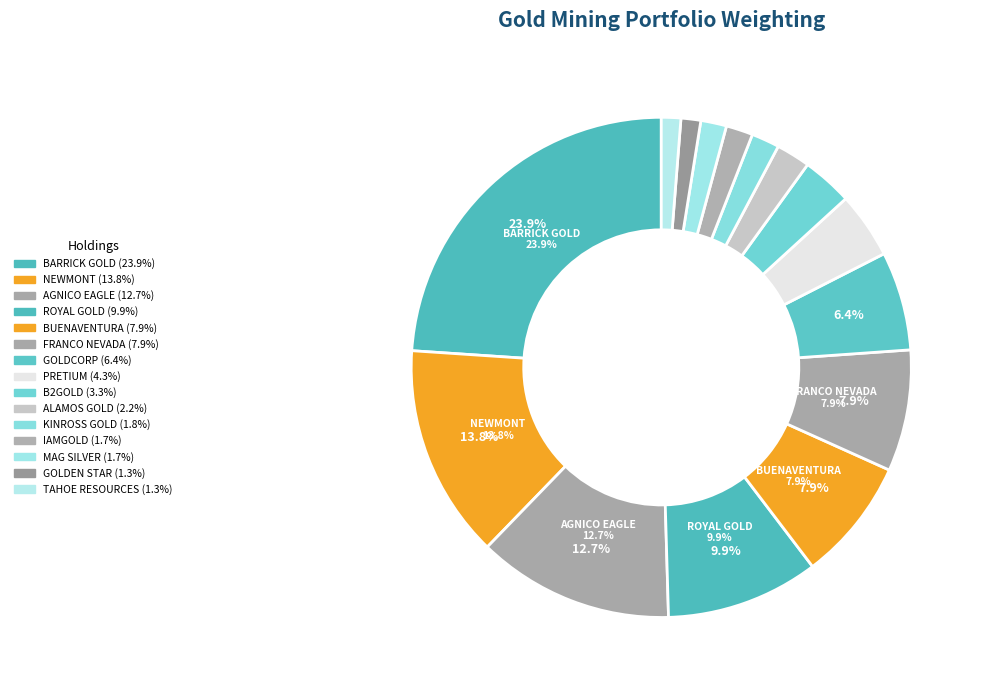

Which slice is the smallest?

TAHOE RESOURCES INC